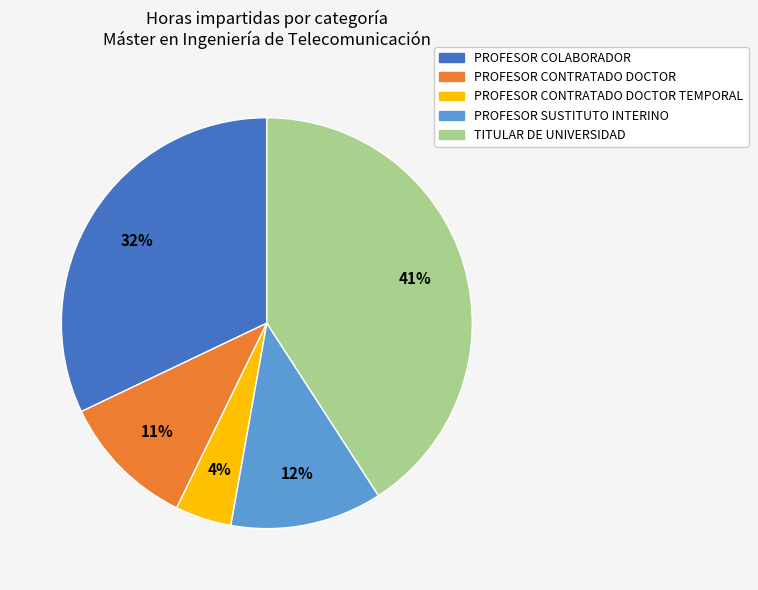

Is there a majority slice in this chart?

No